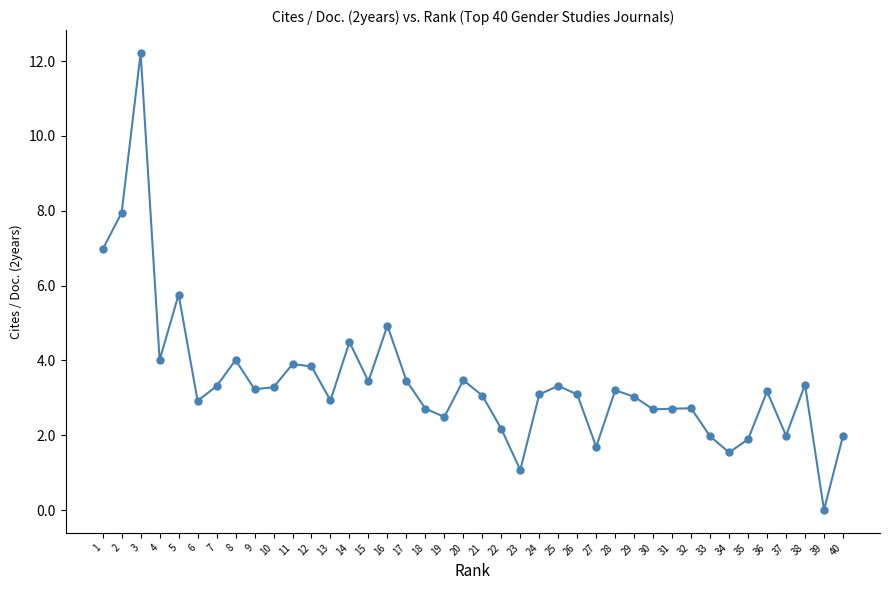

What is the approximate value at 38?

3.4